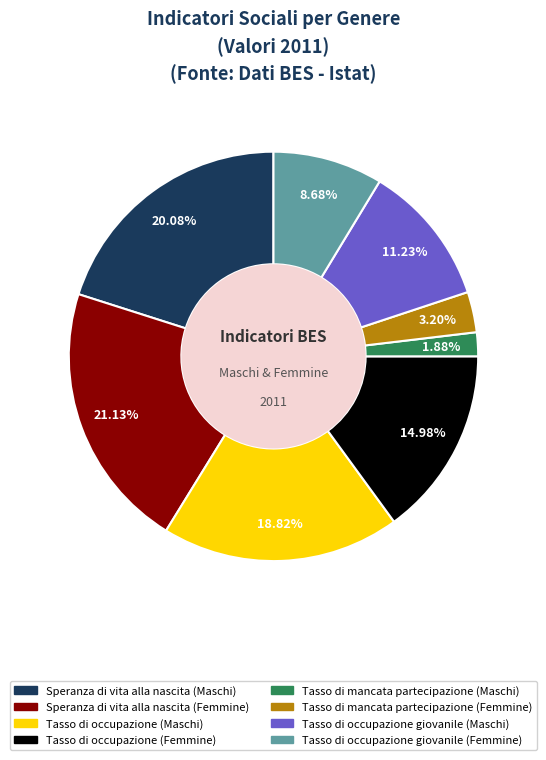

Which slice is the smallest?

Tasso di mancata partecipazione (Maschi)